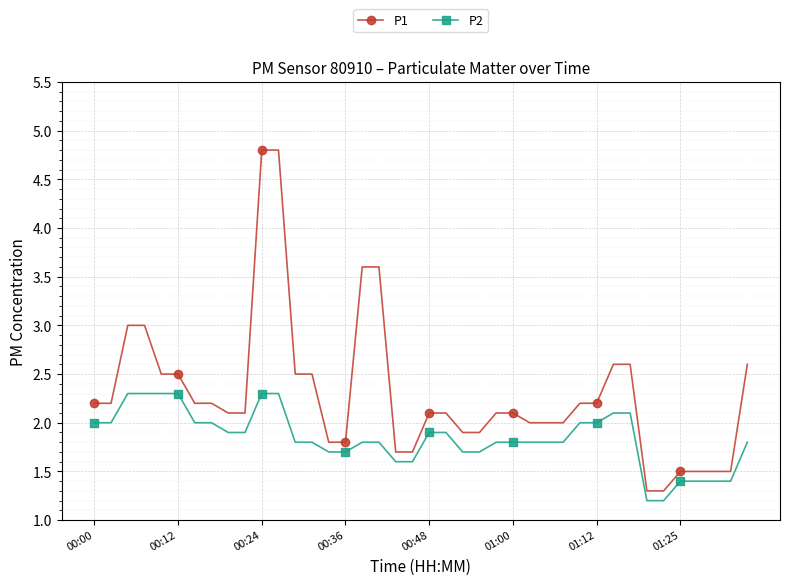

Is this an area chart (filled region under the line)?

No